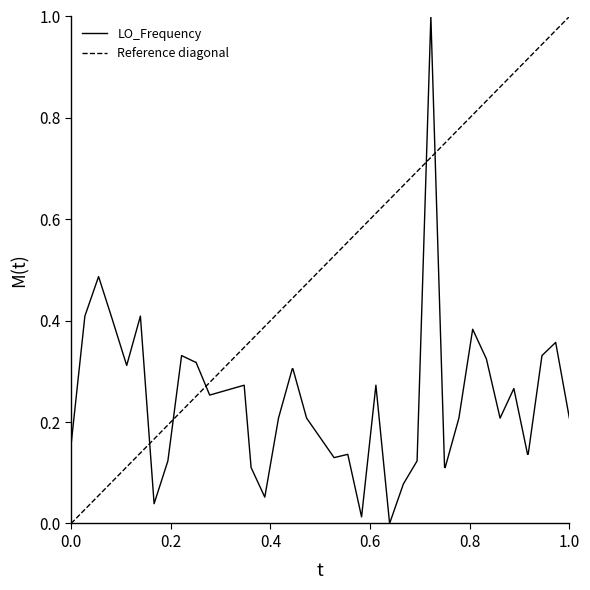

What is the value of the 9th point from the left?

0.3